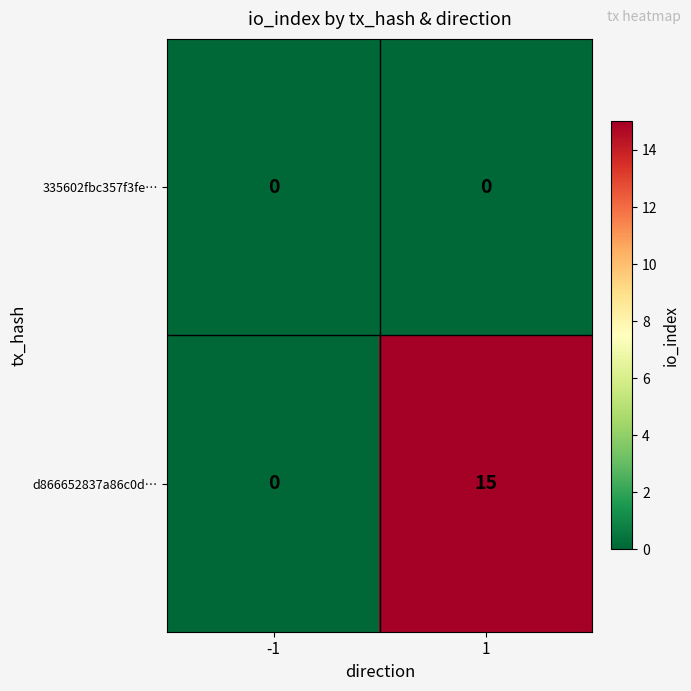

Rank the series by their average value, from highest to lowest.

d866652837a86c0d…, 335602fbc357f3fe…